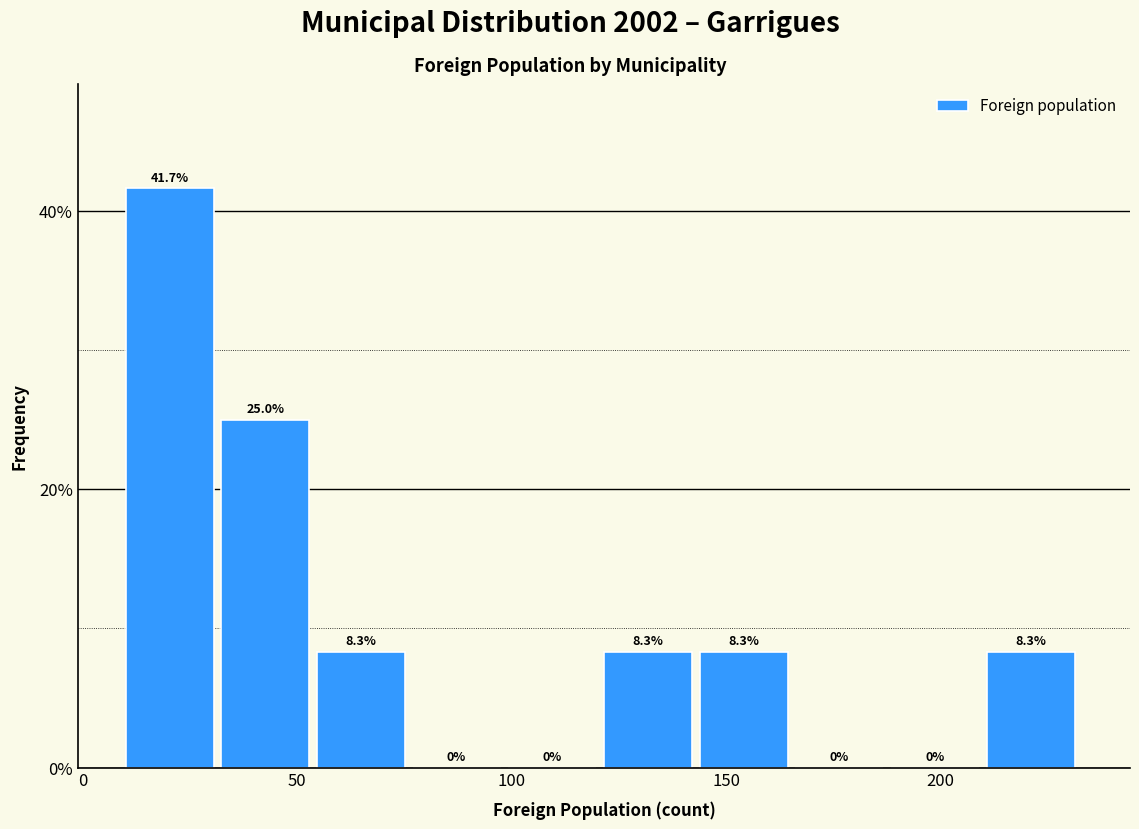

Reading left to right, list every bar in this chart as the range it spans on the x-axis followed by its height. The bar edges are not printed on the chart, so give them approximately, as read against the axis.

10 to 30: 41.7
30 to 55: 25.0
55 to 75: 8.3
75 to 100: 0.0
100 to 120: 0.0
120 to 145: 8.3
145 to 165: 8.3
165 to 190: 0.0
190 to 210: 0.0
210 to 235: 8.3